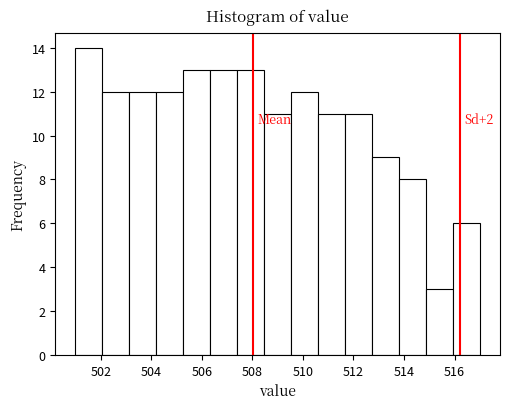

Over which range of the x-axis is the bar tallest?

501.0 to 502.0